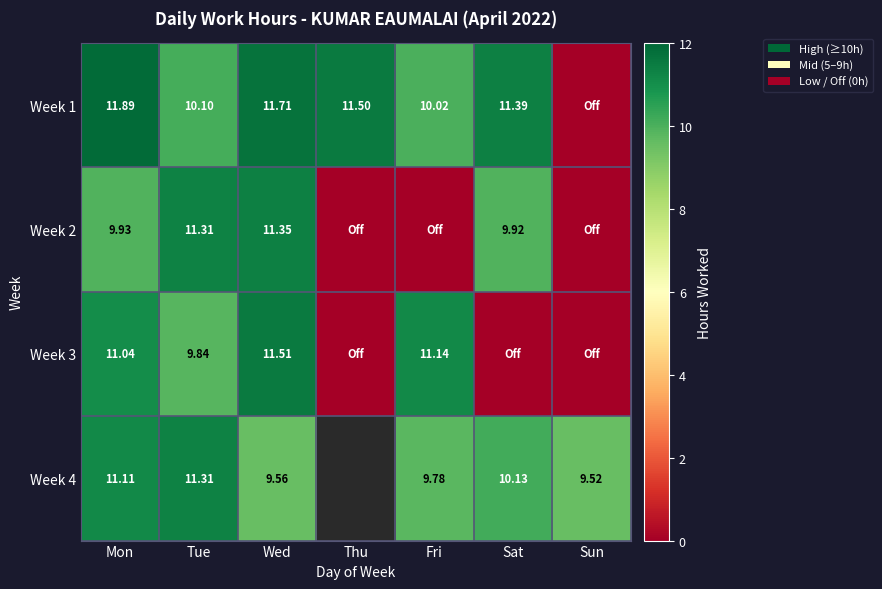

Is the value of Week 2 at Mon greater than the value of Week 3 at Fri?

No